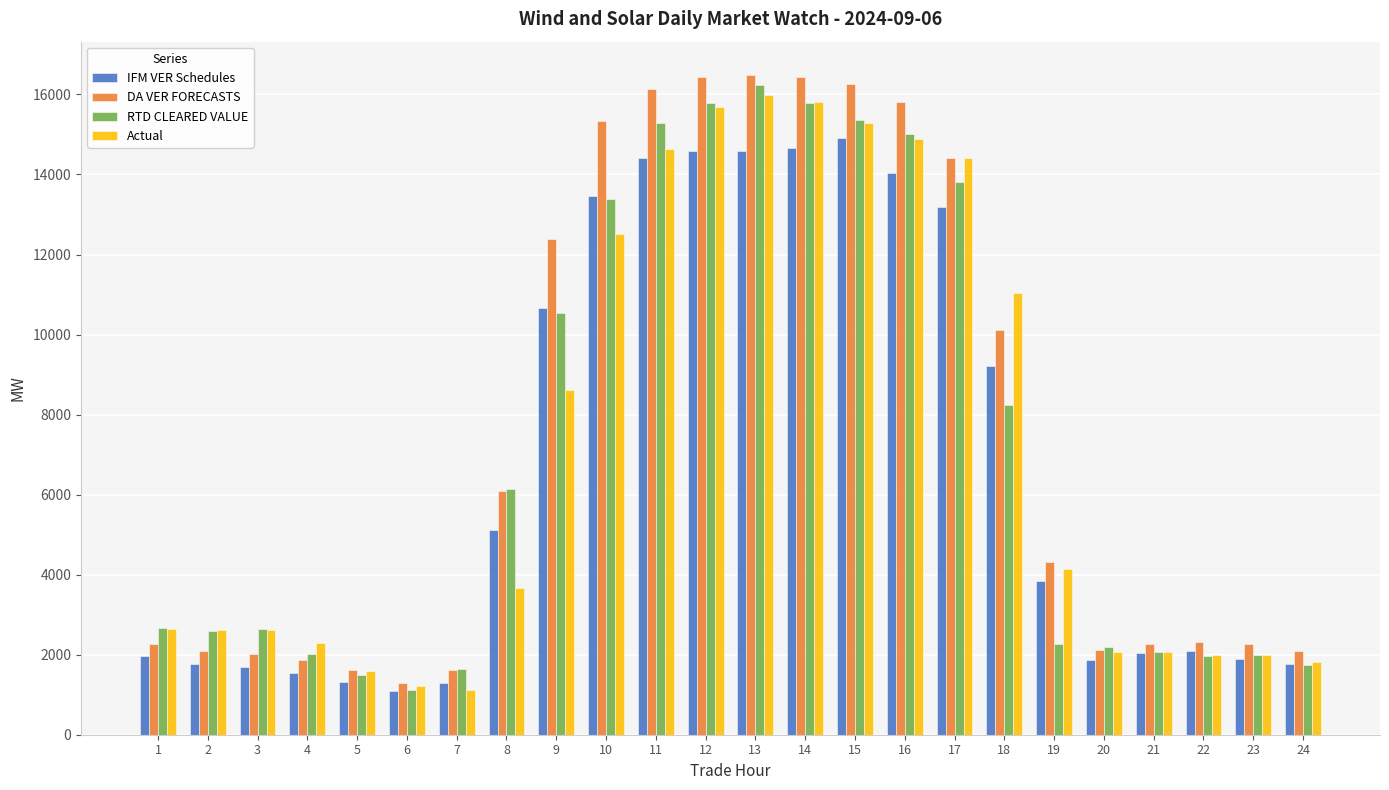

At which label does IFM VER Schedules first exceed 3852?

8